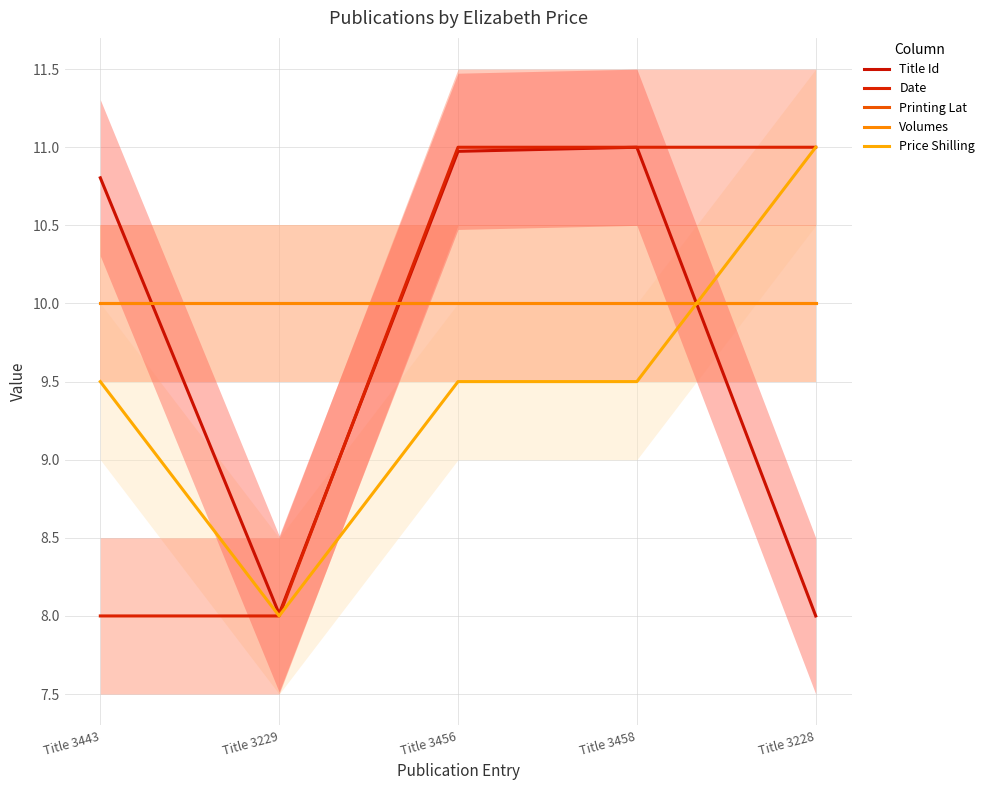

True or false: Printing Lat and Volumes cross at least once.

False